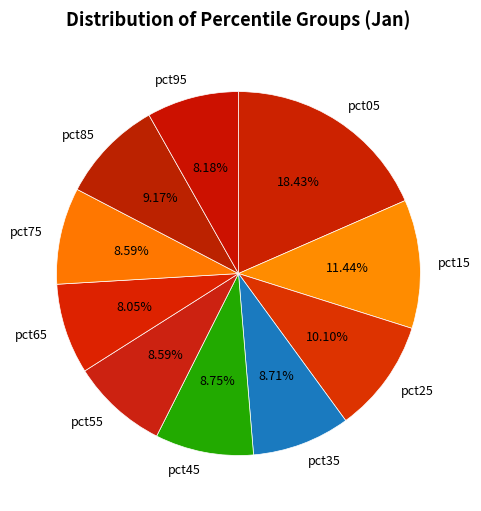

Combined, do pct45 and pct85 account for over 50%?

No